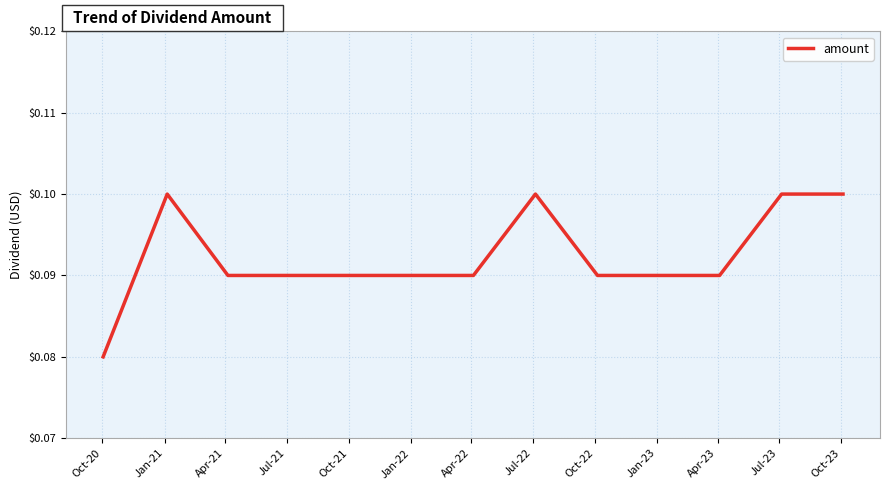

List the labels in order of value, largest first.

Jan-21, Jul-22, Jul-23, Oct-23, Apr-21, Jul-21, Oct-21, Jan-22, Apr-22, Oct-22, Jan-23, Apr-23, Oct-20